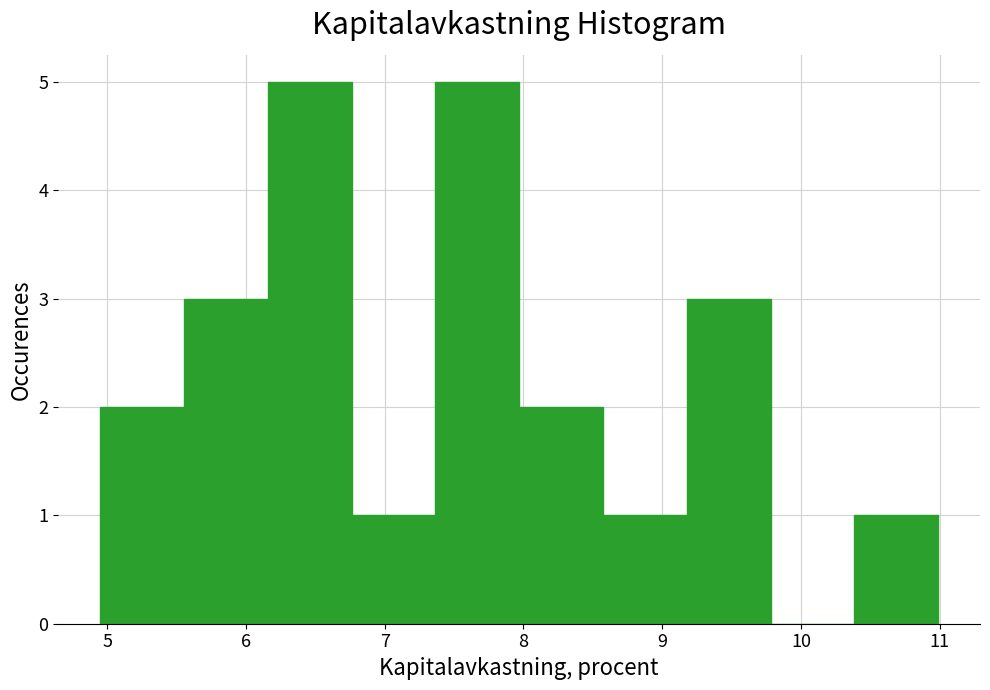

Reading left to right, list every bar in this chart as the range it spans on the x-axis followed by its height. Neither the bar edges nor the heights are printed on the chart, so give them approximately, as read against the axes.

4.9 to 5.6: 2
5.6 to 6.2: 3
6.2 to 6.8: 5
6.8 to 7.4: 1
7.4 to 8.0: 5
8.0 to 8.6: 2
8.6 to 9.2: 1
9.2 to 9.8: 3
9.8 to 10.4: 0
10.4 to 11.0: 1